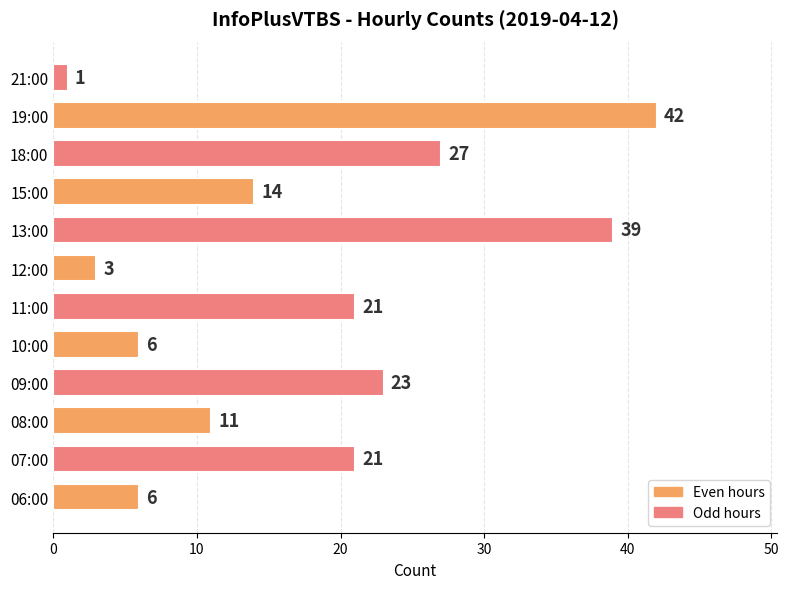

Approximately how many times larger is the value at 13:00 compared to 19:00?

0.9